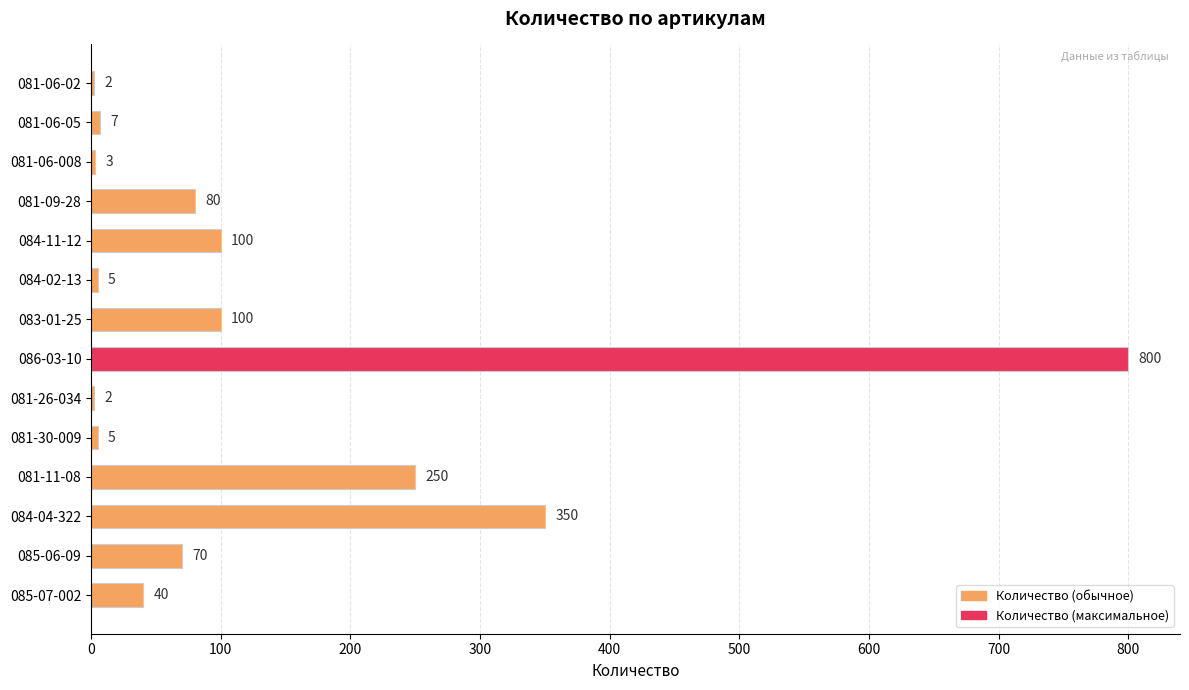

Does the chart contain stacked bars?

No